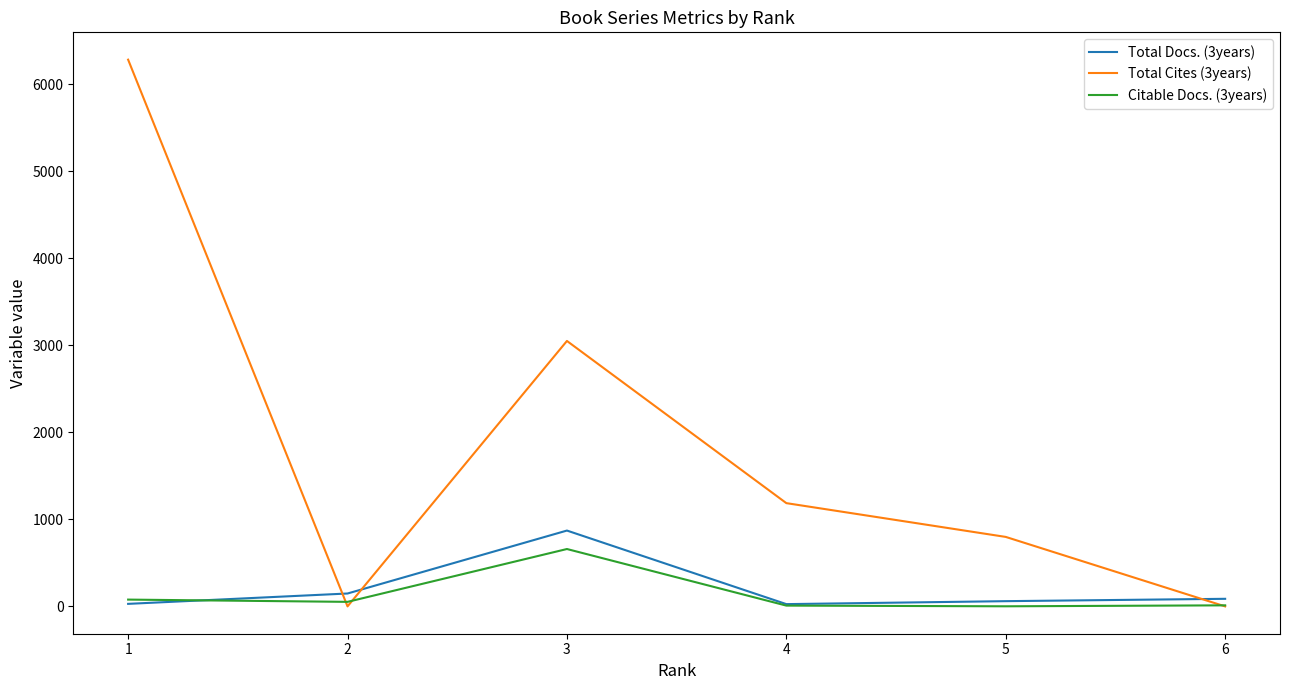

True or false: Total Docs. (3years) and Total Cites (3years) intersect in this chart.

True